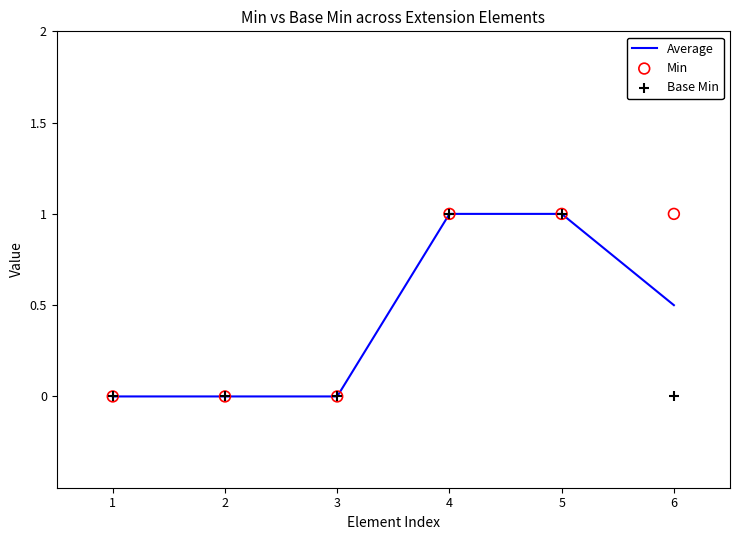

Which series has the largest total across all categories?

Min